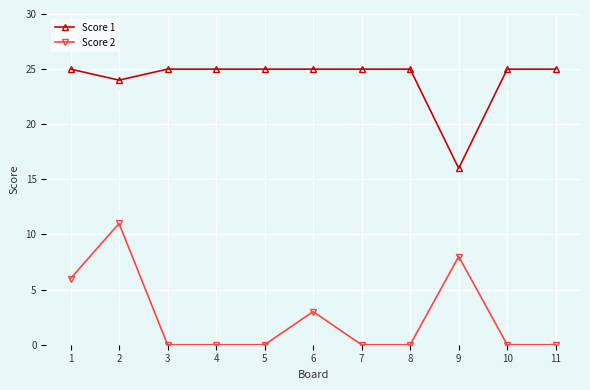

How many Score 1 values are between 25 and 26?

9